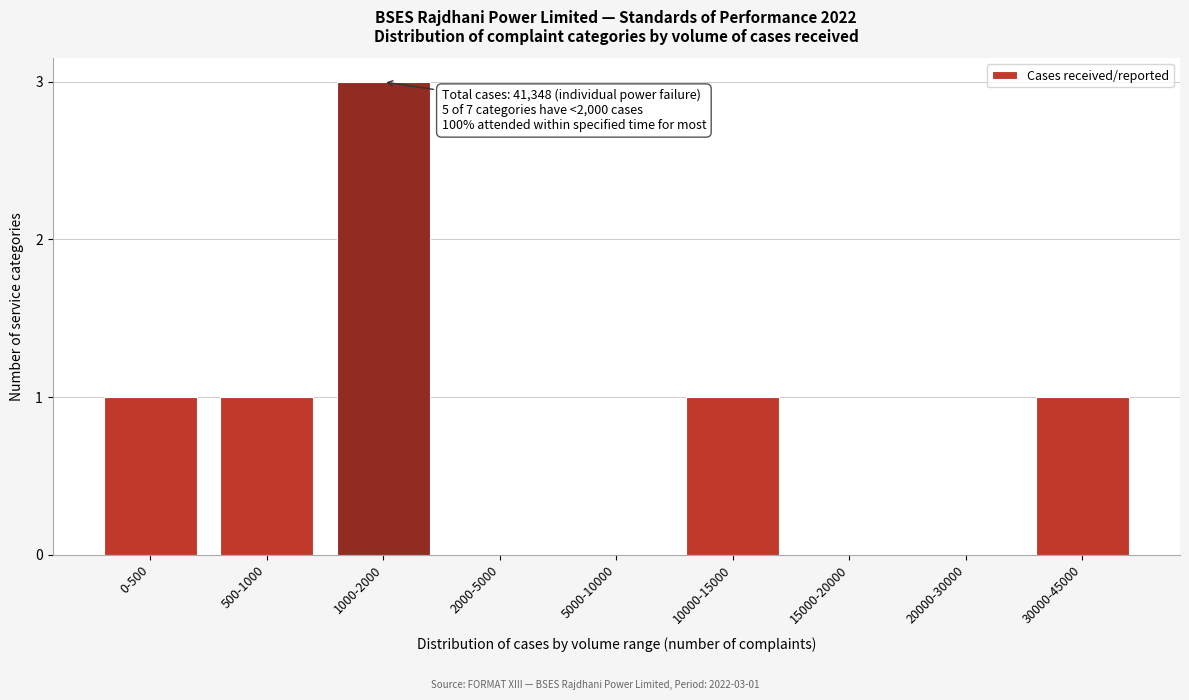

Reading left to right, list all the values displayed in this chart.

0-500=1	500-1000=1	1000-2000=3	2000-5000=0	5000-10000=0	10000-15000=1	15000-20000=0	20000-30000=0	30000-45000=1